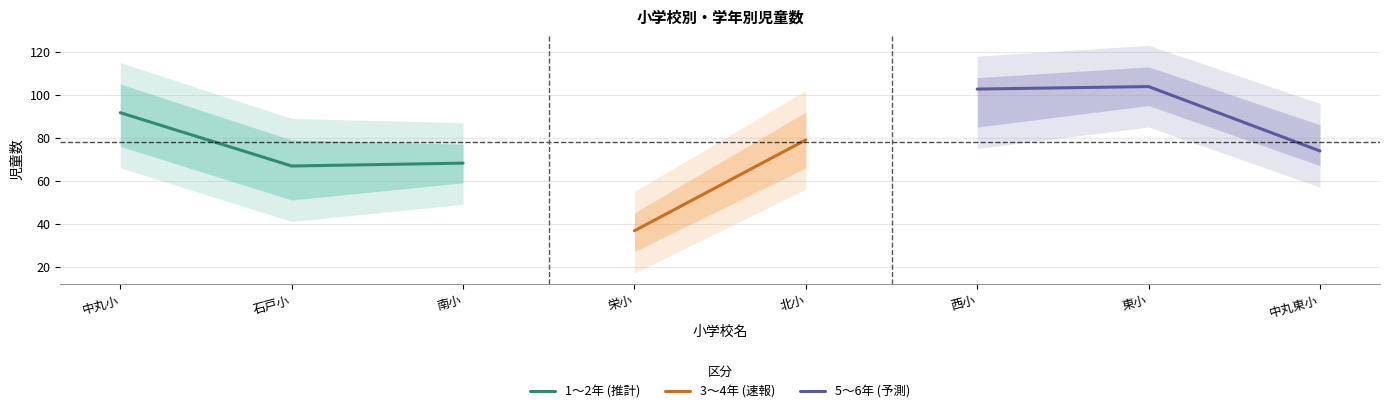

At which category does the chart reach its peak across all series?

東小